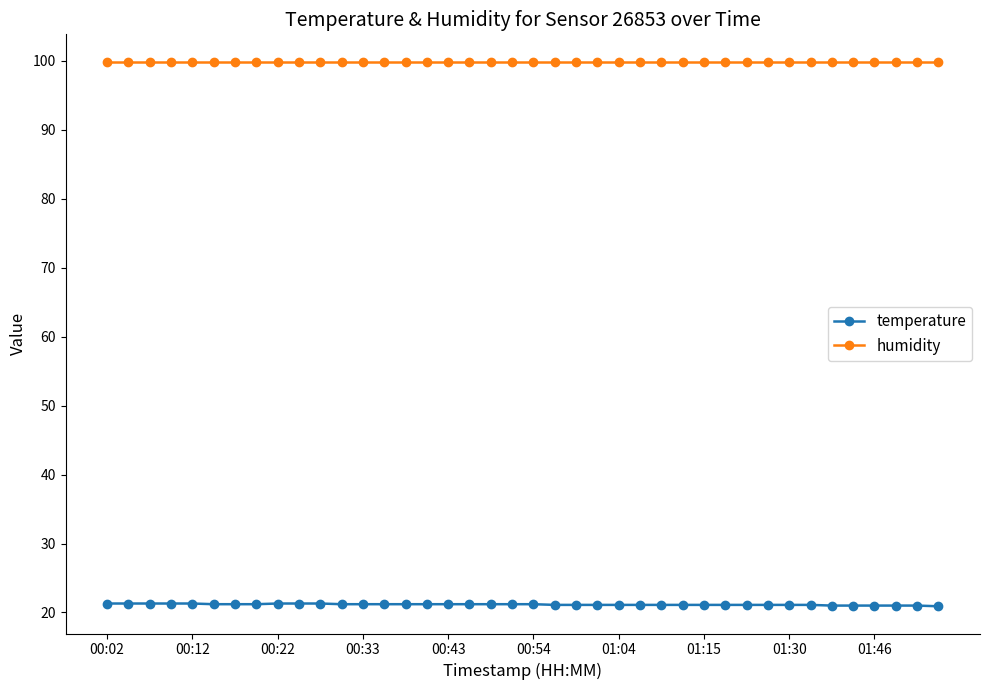

Which series has the widest spread of values?

temperature